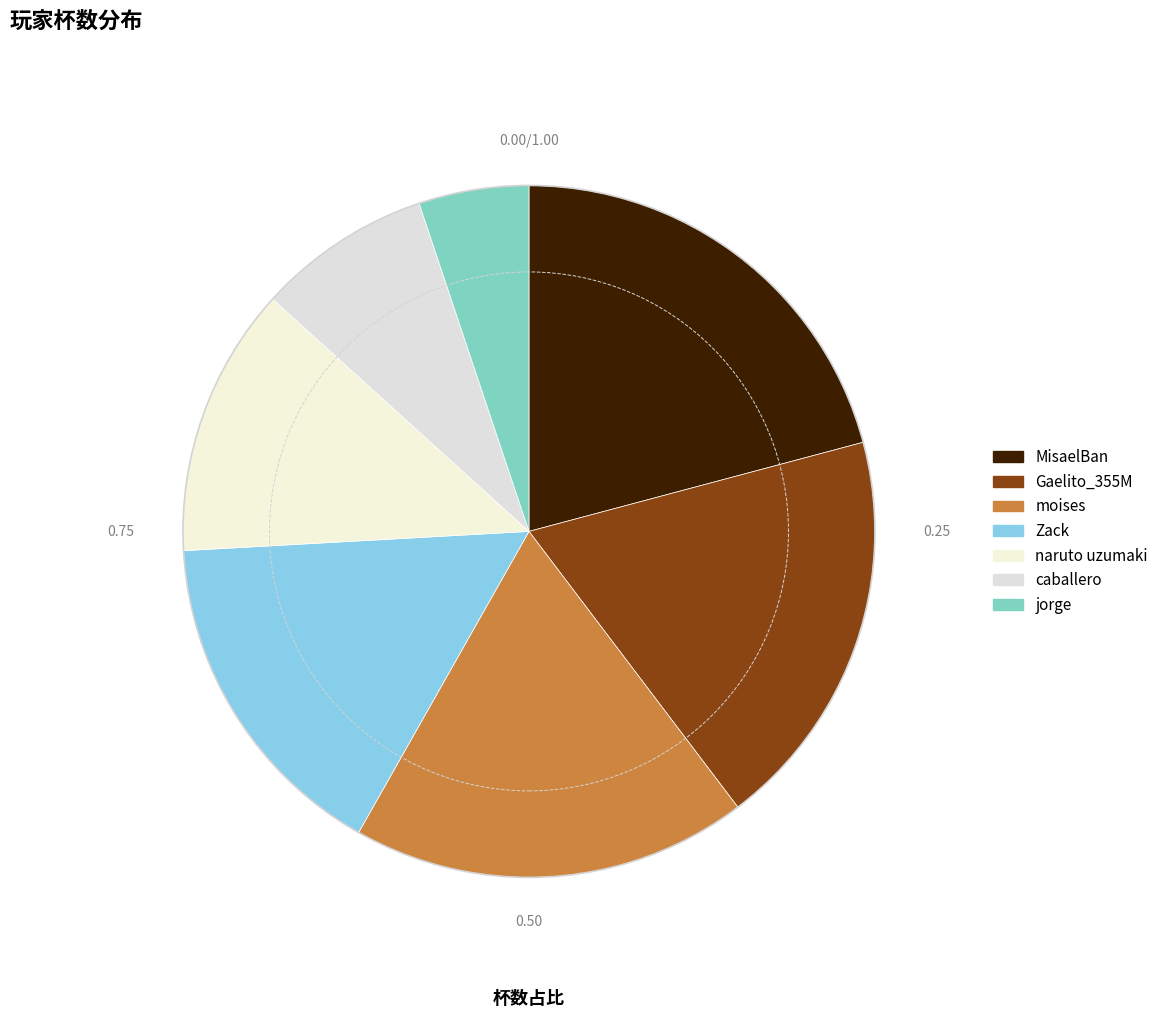

How many segments does this pie chart have?

7